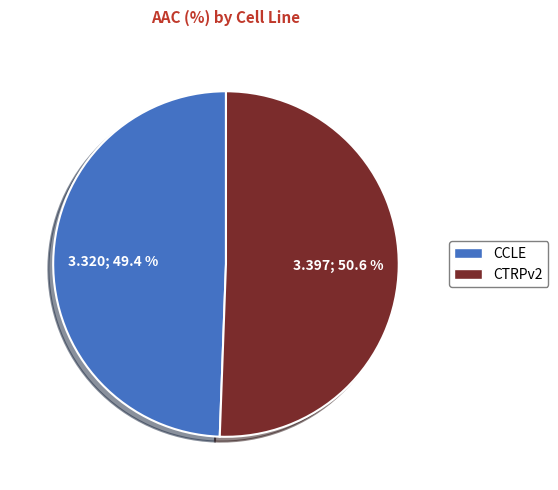

Combined, what portion of the pie is CTRPv2 and CCLE?

100.0%